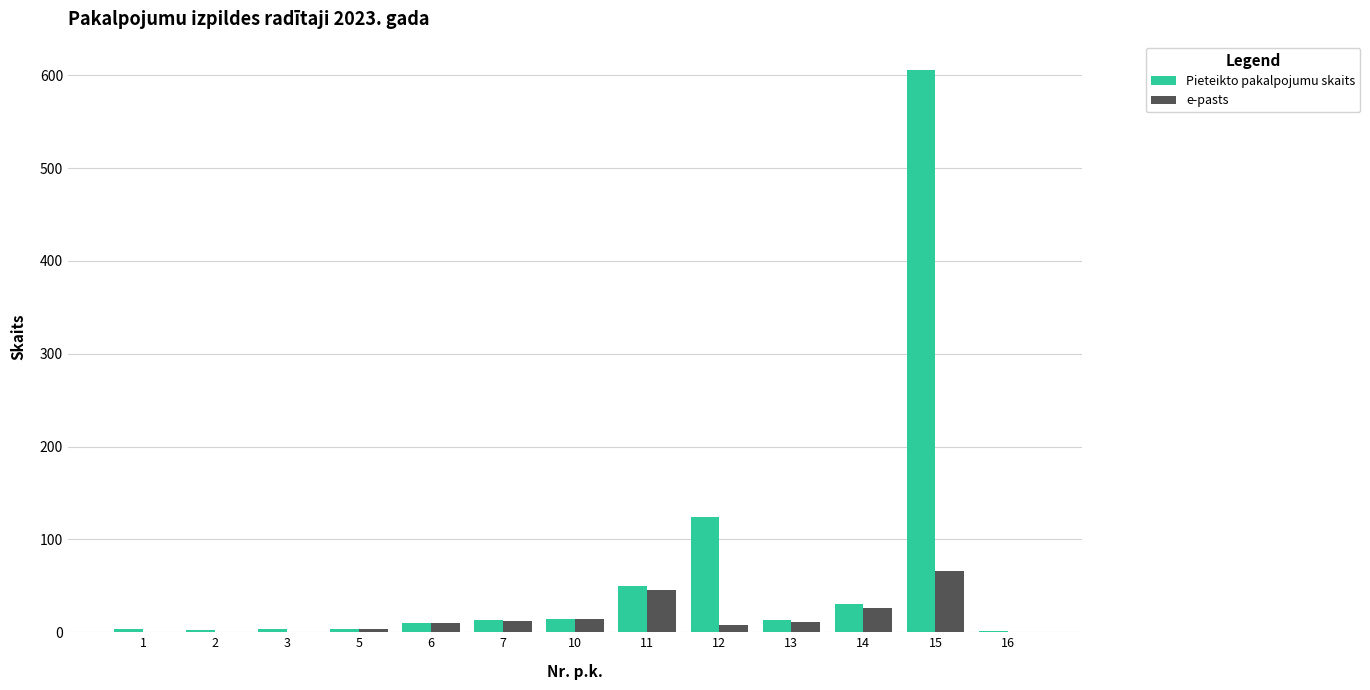

Where is Pieteikto pakalpojumu skaits nearest to the value 303?

12